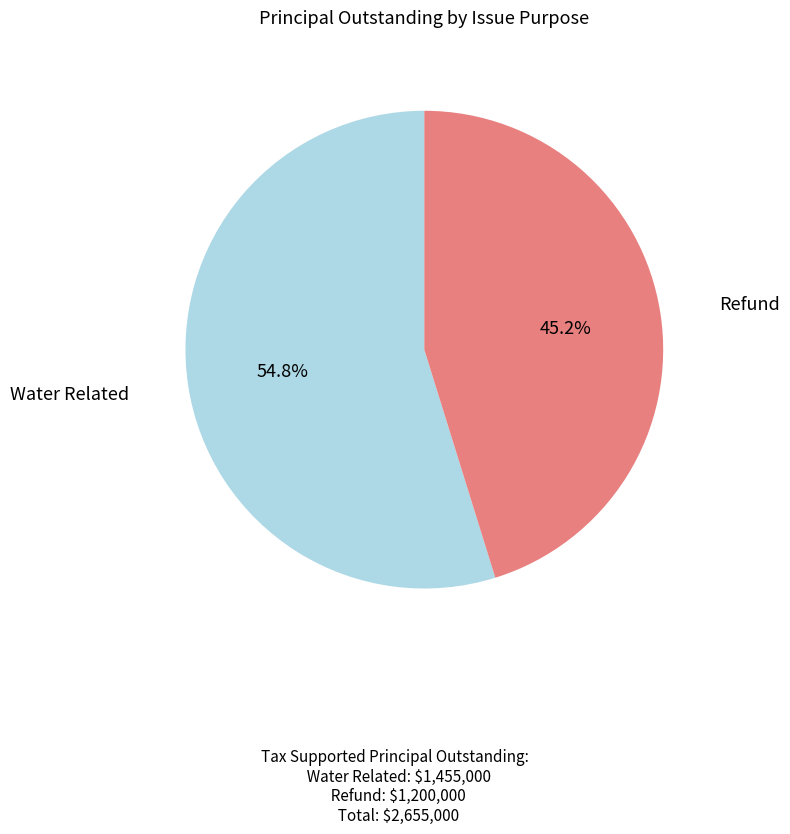

Approximately how many times larger is the value at Refund compared to Water Related?

0.8